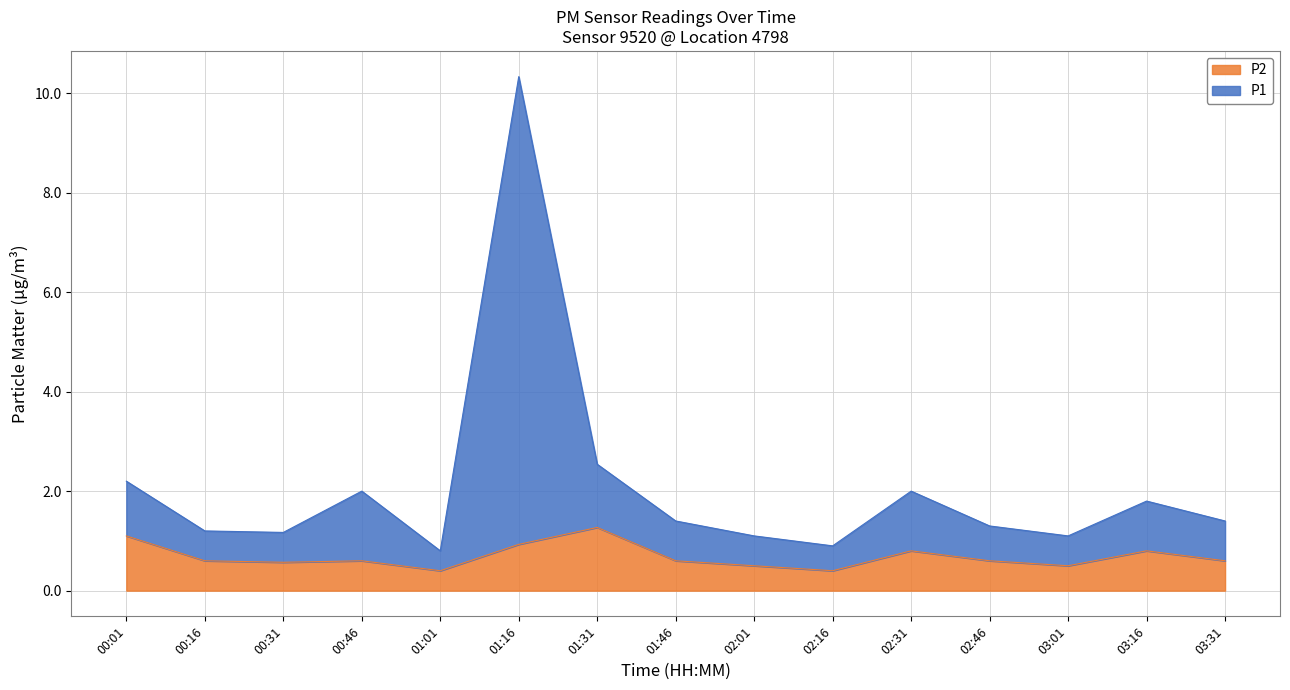

The value of P1 at 01:16 is 10.3. True or false?

True